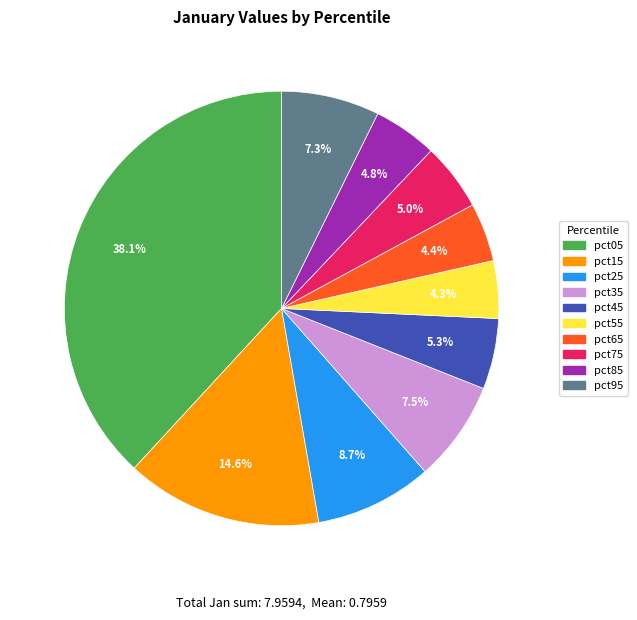

Between pct05 and pct85, which is larger?

pct05